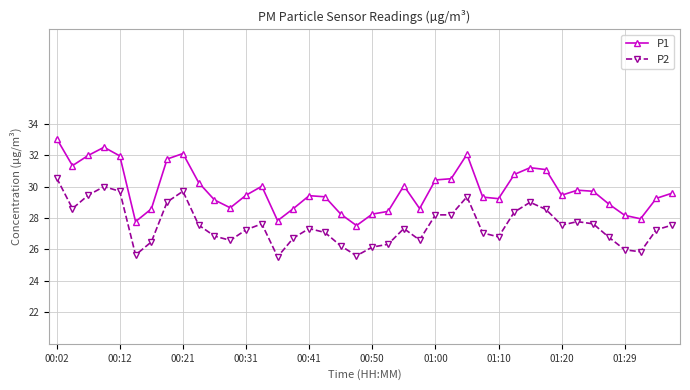

True or false: P1 has more than 1 interior local peaks.

True